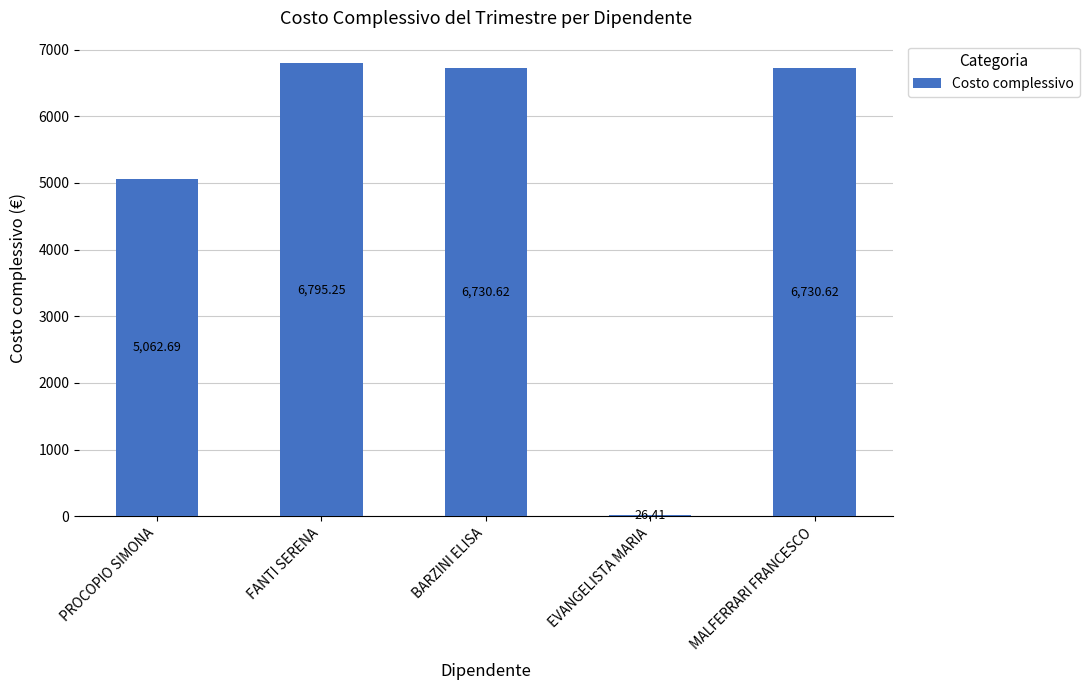

What is the label of the 4th bar from the right?

FANTI SERENA